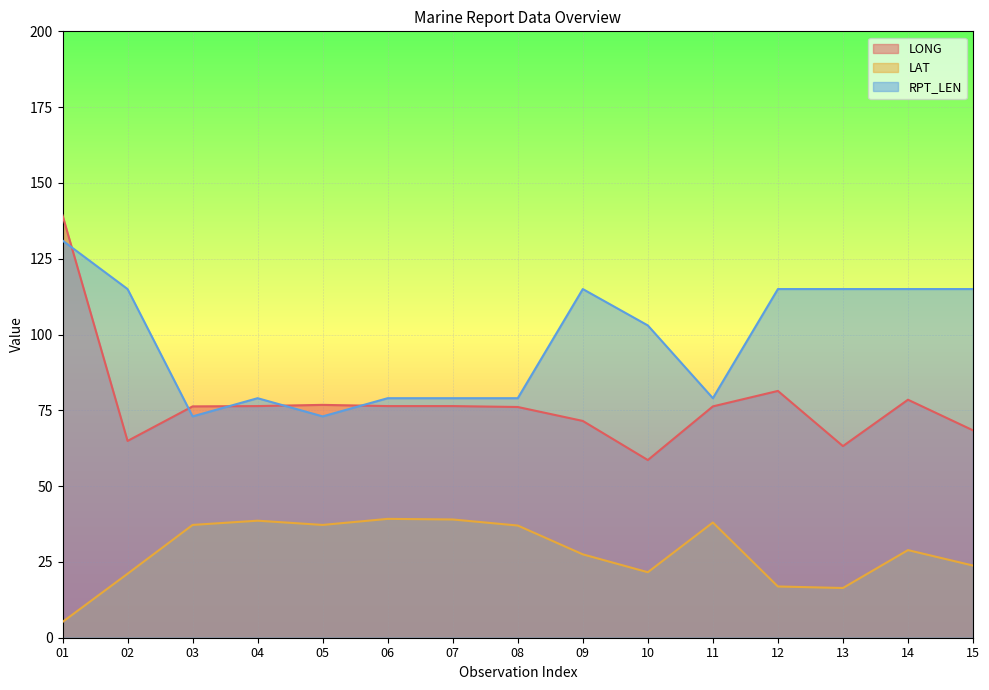

True or false: RPT_LEN and LAT cross at least once.

False